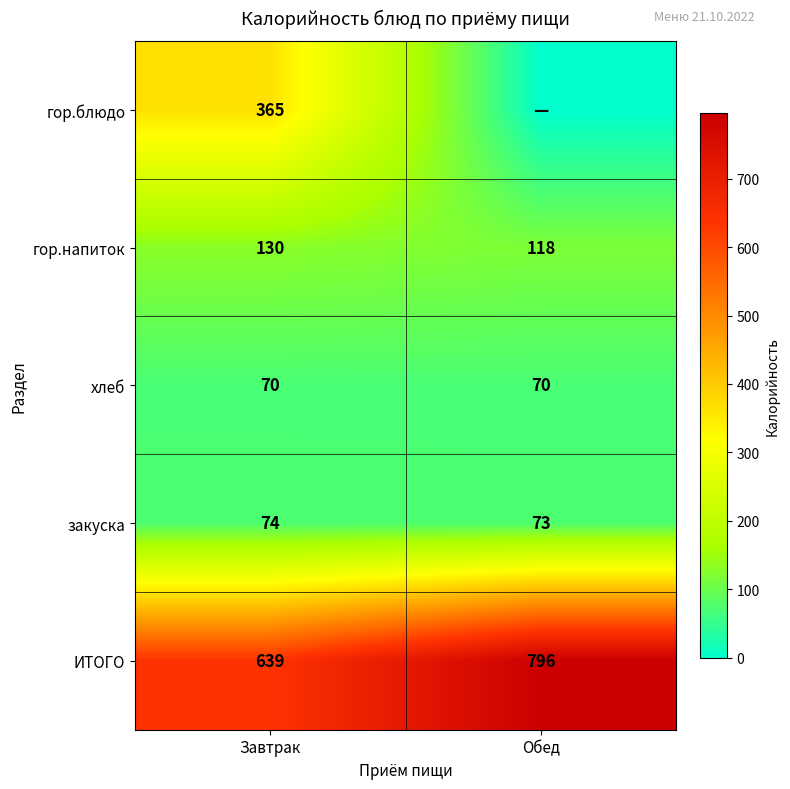

How many ИТОГО values are between 639 and 796?

2